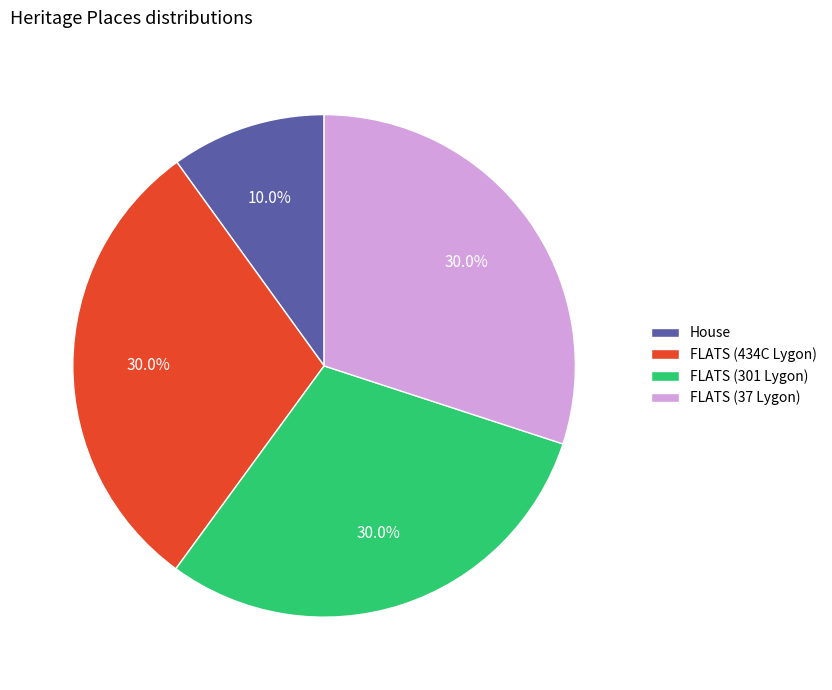

What is the smallest slice in the pie chart?

House